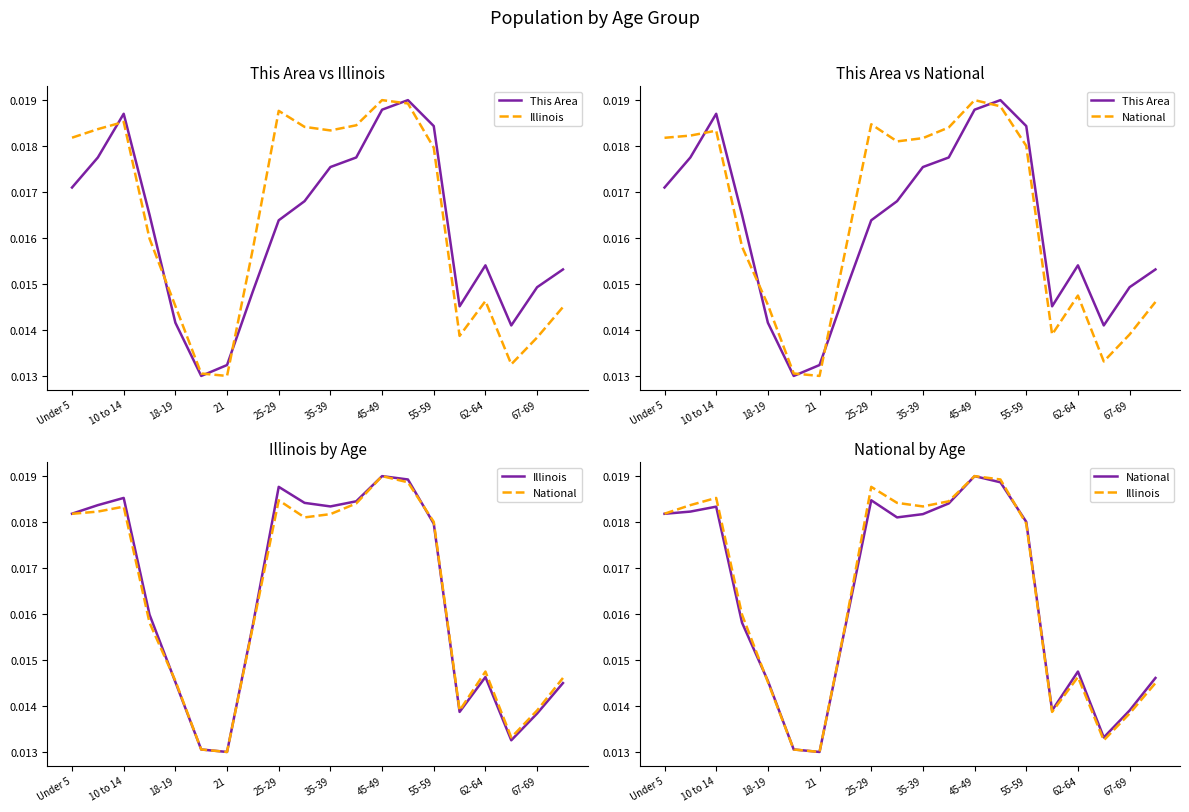

List the series in order of their peak value, highest first.

This Area, Illinois, National